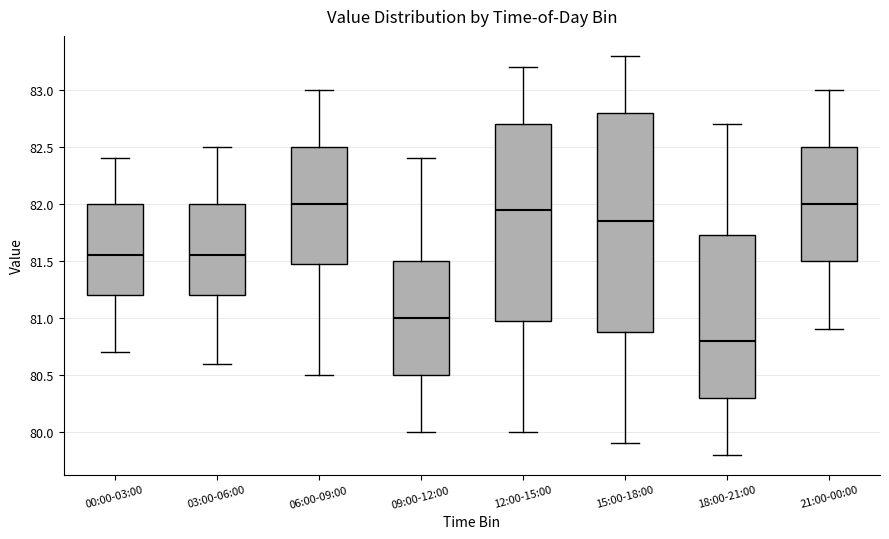

Which box is the tallest, from its lower edge to its upper edge?

15:00-18:00